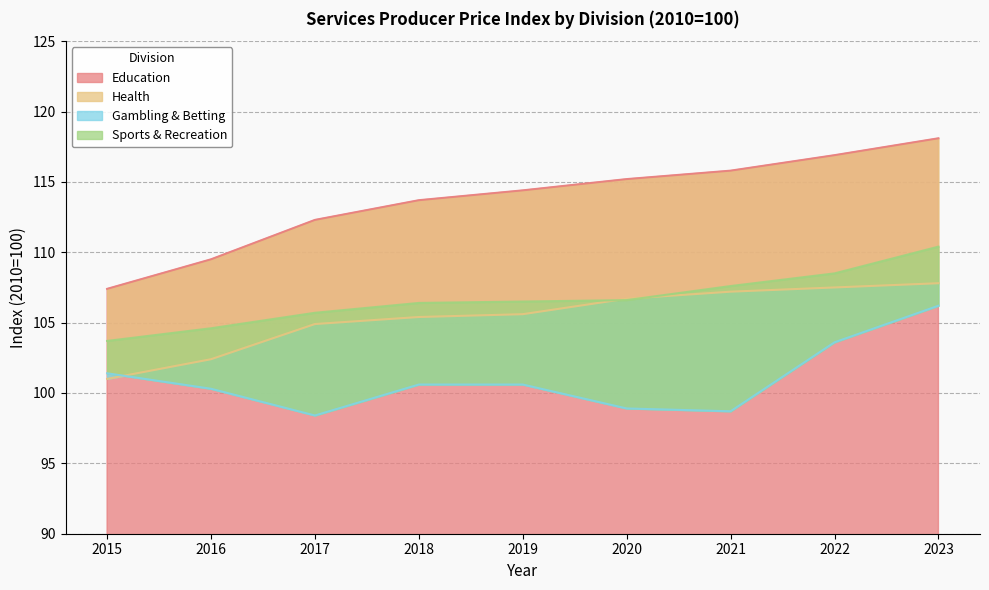

Which series has the largest total across all categories?

Education